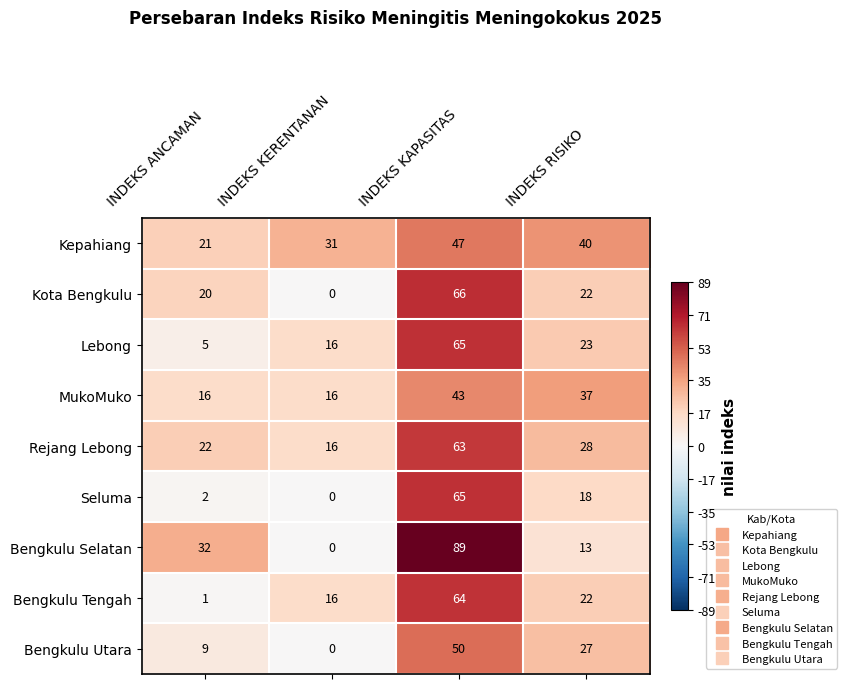

Rank the categories by Bengkulu Utara value from highest to lowest.

INDEKS KAPASITAS, INDEKS RISIKO, INDEKS ANCAMAN, INDEKS KERENTANAN